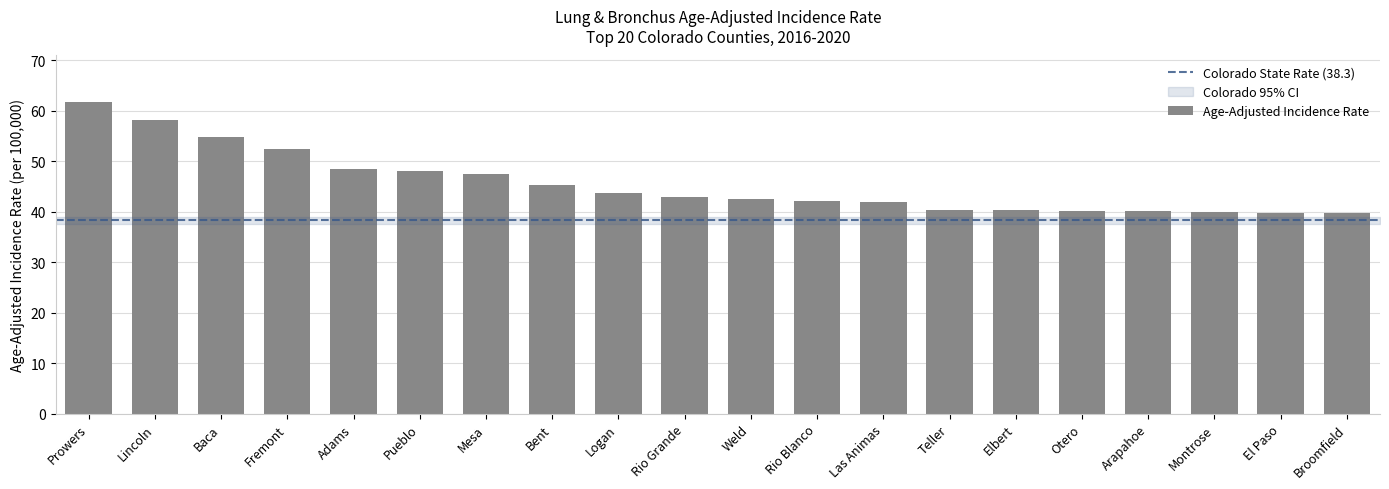

Which label corresponds to the largest value in the chart?

Prowers